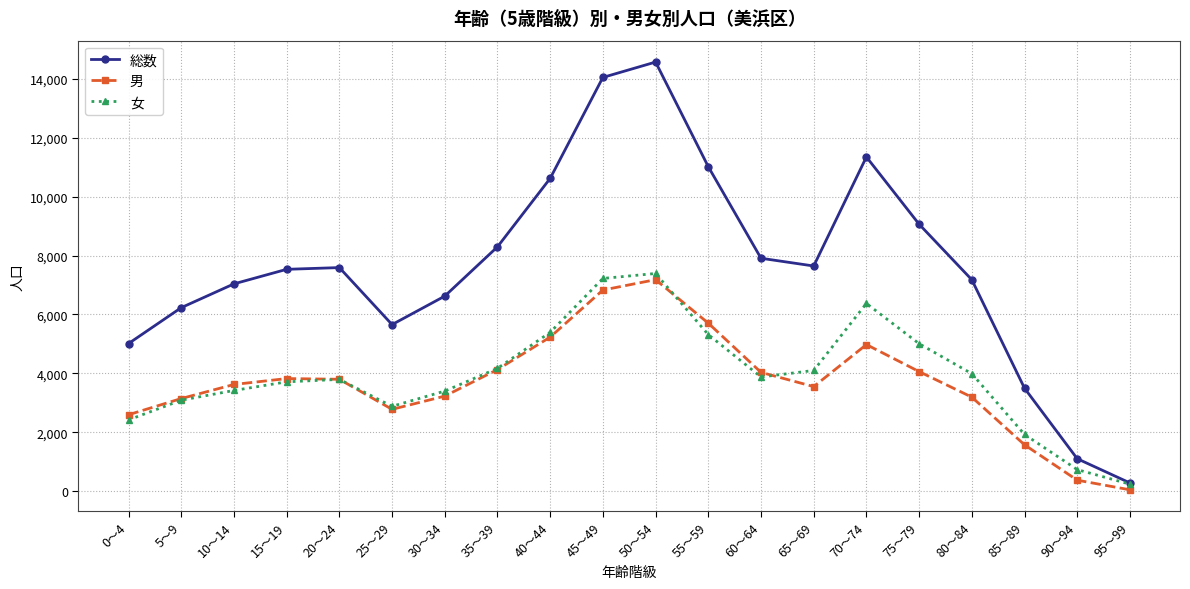

Which category has the highest value across all series?

50～54